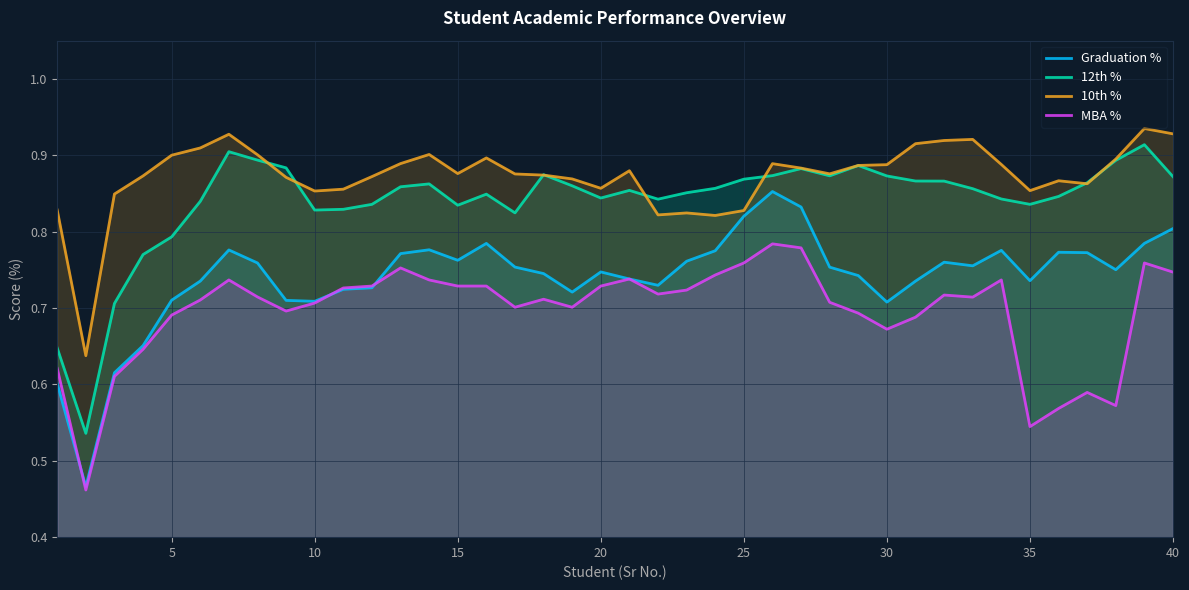

True or false: 10th % and MBA % intersect in this chart.

False